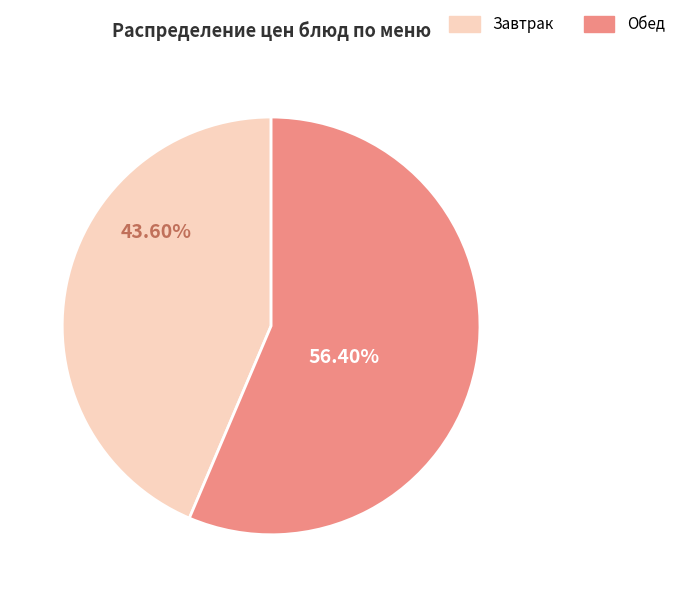

Is there a majority slice in this chart?

Yes